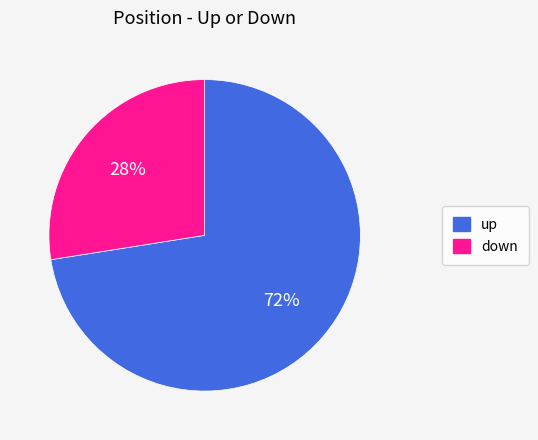

Which has a higher value, down or up?

up